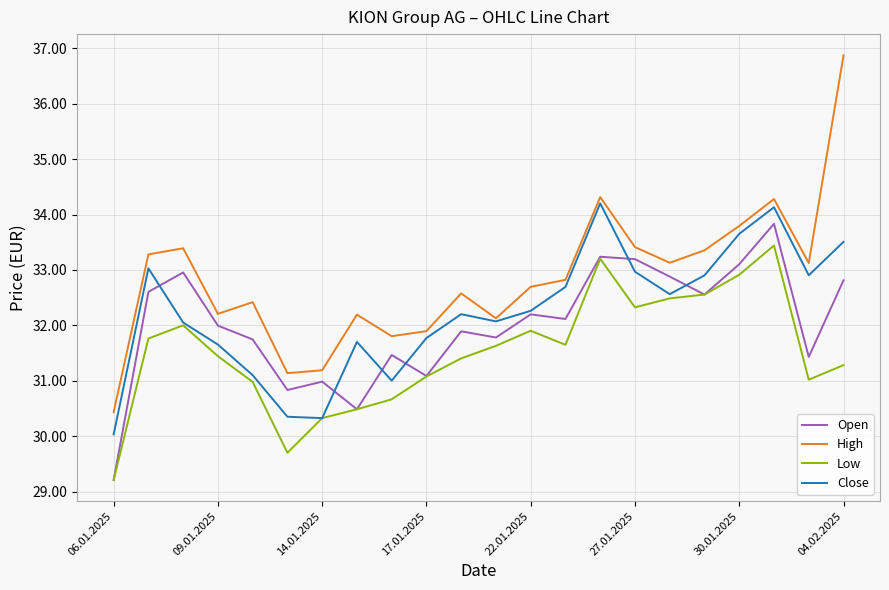

Does the chart display data point markers on the line(s)?

No